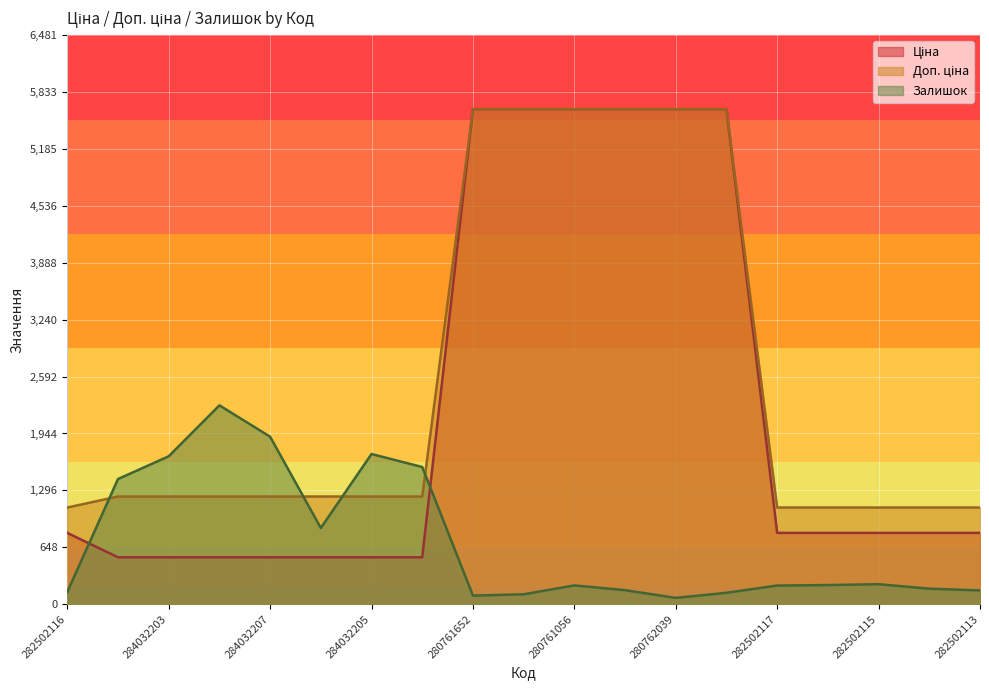

How many lines are shown in the chart?

3